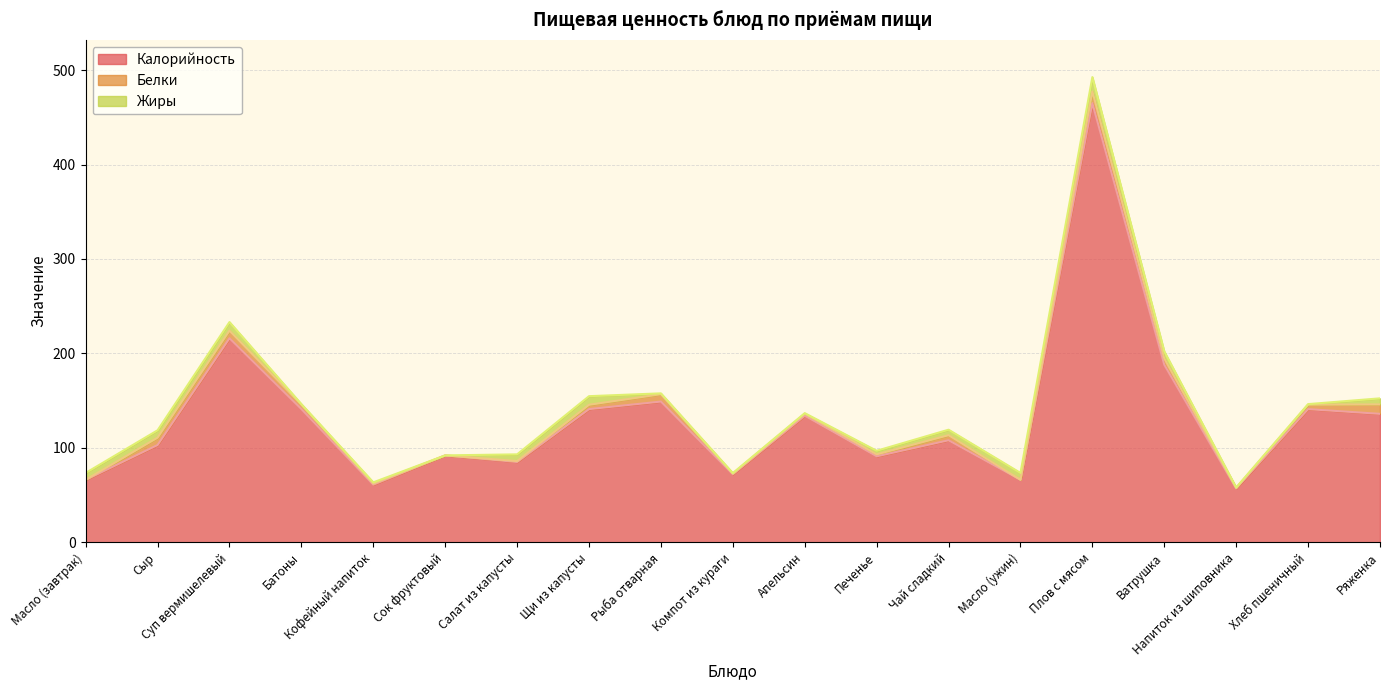

How many interior local peaks does the Жиры series have?

4